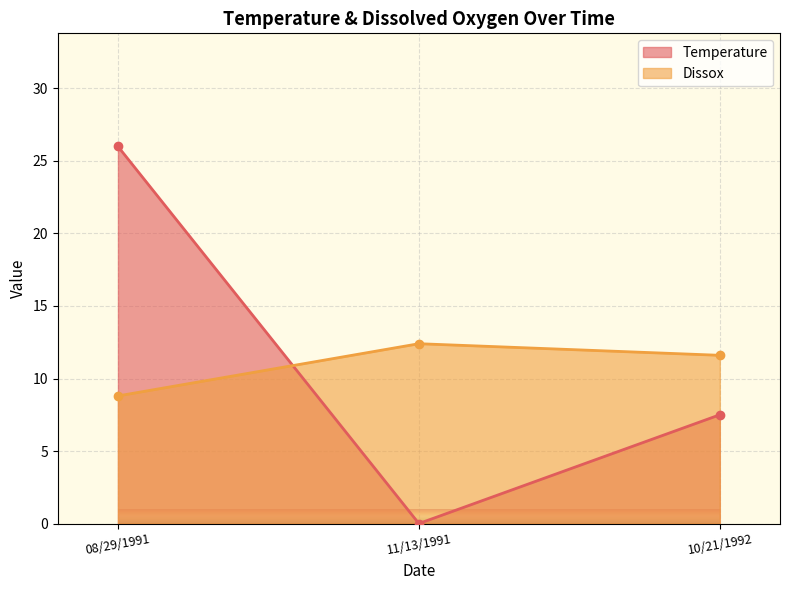

The Dissox series shows 11.6 at 10/21/1992. True or false?

True